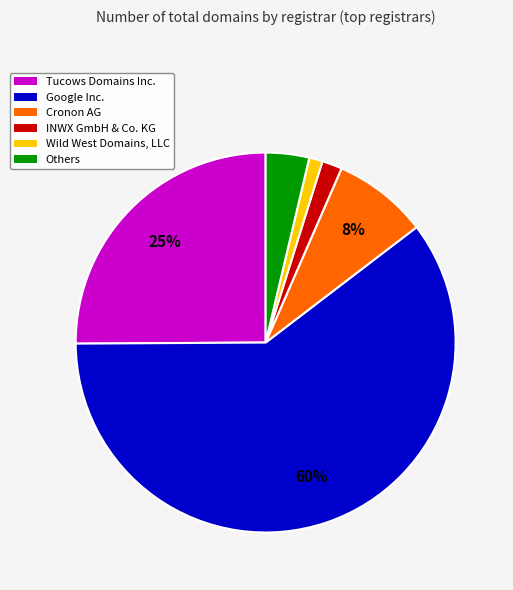

Is there any slice that represents more than half of the pie?

Yes